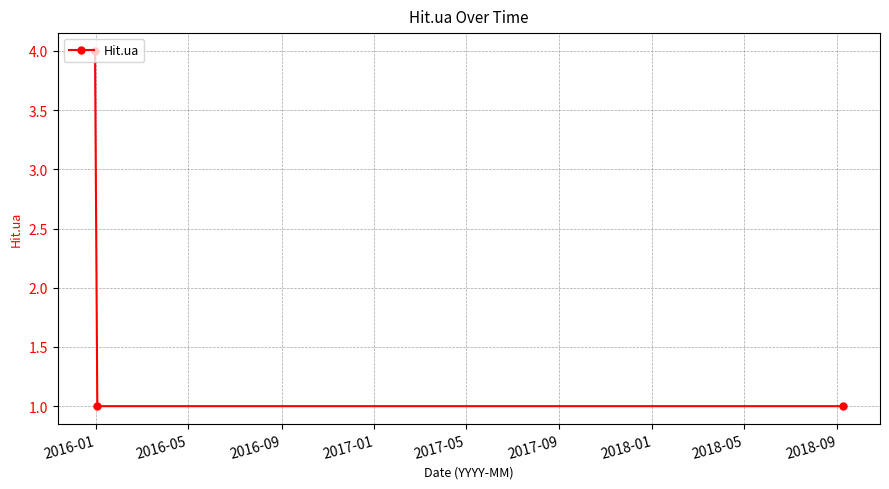

What is the difference between the maximum and second lowest values?

3